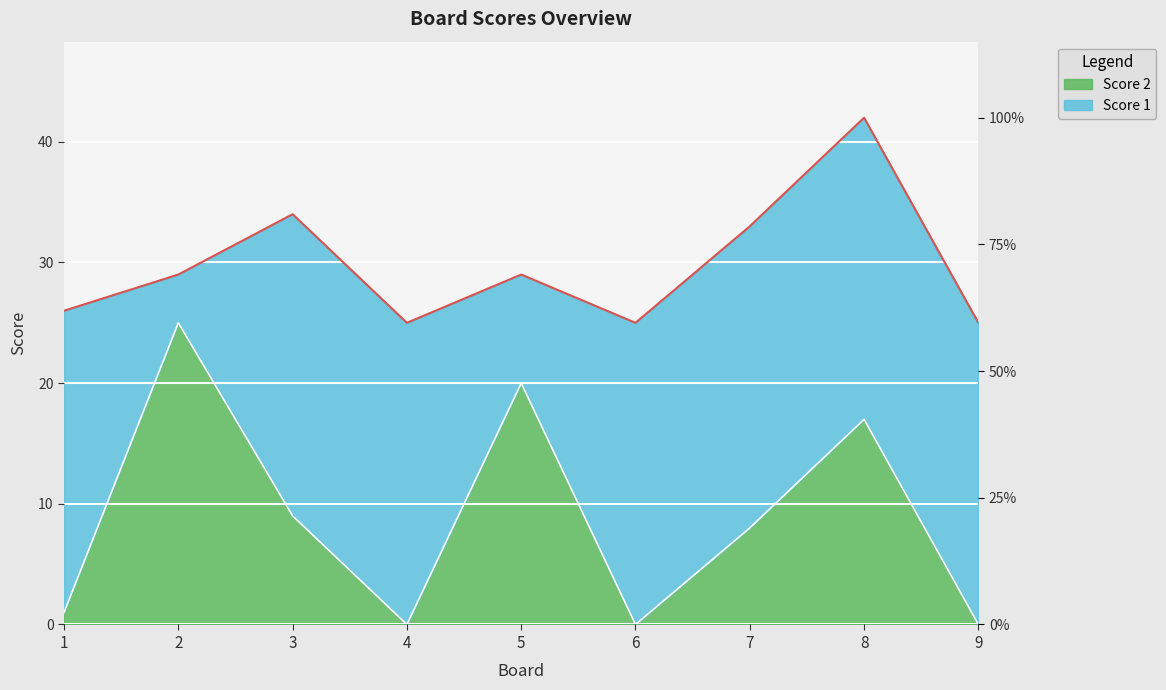

Reading left to right, what are all the values shown in this chart?

1	25	9	0	20	0	8	17	0